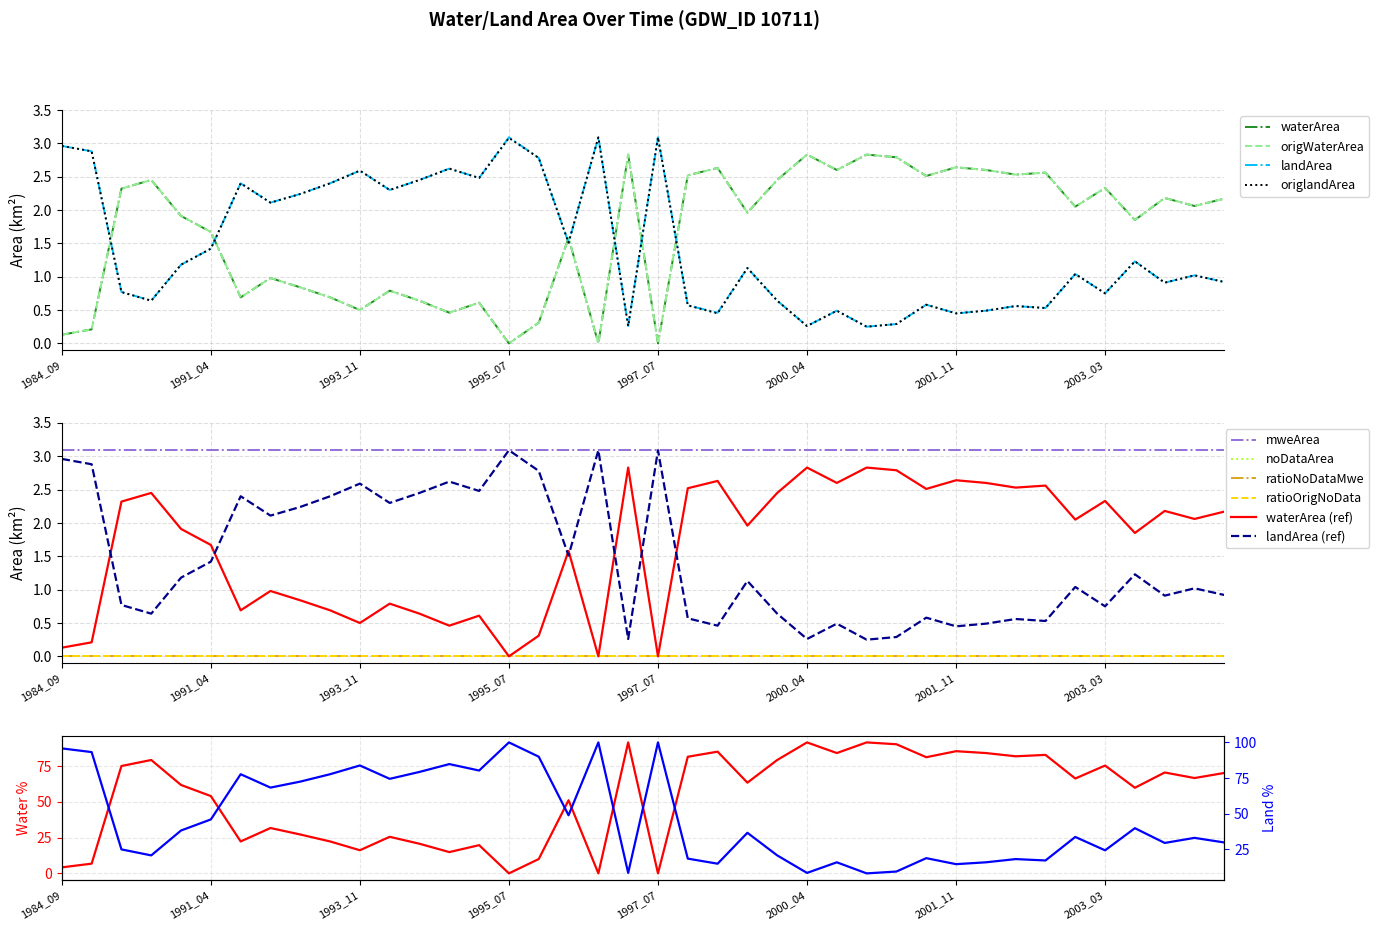

Reading left to right, transcribe all the data shown in this chart.

waterArea: 1984_09=0.1	1984_12=0.2	1987_01=2.3	1990_03=2.5	1990_10=1.9	1991_04=1.7	1991_12=0.7	1993_04=1.0	1993_09=0.8	1993_10=0.7	1993_11=0.5	1994_06=0.8	1994_09=0.6	1994_10=0.5	1995_02=0.6	1995_07=0.0	1995_09=0.3	1997_02=1.6	1997_04=0.0	1997_05=2.8	1997_07=0.0	1998_02=2.5	1998_05=2.6	1998_10=2.0	1999_12=2.5	2000_04=2.8	2001_01=2.6	2001_04=2.8	2001_09=2.8	2001_10=2.5	2001_11=2.6	2002_01=2.6	2002_02=2.5	2002_03=2.6	2002_11=2.0	2003_03=2.3	2003_12=1.9	2004_04=2.2	2004_06=2.1	2004_07=2.2
origWaterArea: 1984_09=0.1	1984_12=0.2	1987_01=2.3	1990_03=2.5	1990_10=1.9	1991_04=1.7	1991_12=0.7	1993_04=1.0	1993_09=0.8	1993_10=0.7	1993_11=0.5	1994_06=0.8	1994_09=0.6	1994_10=0.5	1995_02=0.6	1995_07=0.0	1995_09=0.3	1997_02=1.6	1997_04=0.0	1997_05=2.8	1997_07=0.0	1998_02=2.5	1998_05=2.6	1998_10=2.0	1999_12=2.5	2000_04=2.8	2001_01=2.6	2001_04=2.8	2001_09=2.8	2001_10=2.5	2001_11=2.6	2002_01=2.6	2002_02=2.5	2002_03=2.6	2002_11=2.0	2003_03=2.3	2003_12=1.9	2004_04=2.2	2004_06=2.1	2004_07=2.2
landArea: 1984_09=3.0	1984_12=2.9	1987_01=0.8	1990_03=0.6	1990_10=1.2	1991_04=1.4	1991_12=2.4	1993_04=2.1	1993_09=2.2	1993_10=2.4	1993_11=2.6	1994_06=2.3	1994_09=2.5	1994_10=2.6	1995_02=2.5	1995_07=3.1	1995_09=2.8	1997_02=1.5	1997_04=3.1	1997_05=0.3	1997_07=3.1	1998_02=0.6	1998_05=0.5	1998_10=1.1	1999_12=0.6	2000_04=0.3	2001_01=0.5	2001_04=0.2	2001_09=0.3	2001_10=0.6	2001_11=0.5	2002_01=0.5	2002_02=0.6	2002_03=0.5	2002_11=1.0	2003_03=0.8	2003_12=1.2	2004_04=0.9	2004_06=1.0	2004_07=0.9
origlandArea: 1984_09=3.0	1984_12=2.9	1987_01=0.8	1990_03=0.6	1990_10=1.2	1991_04=1.4	1991_12=2.4	1993_04=2.1	1993_09=2.2	1993_10=2.4	1993_11=2.6	1994_06=2.3	1994_09=2.5	1994_10=2.6	1995_02=2.5	1995_07=3.1	1995_09=2.8	1997_02=1.5	1997_04=3.1	1997_05=0.3	1997_07=3.1	1998_02=0.6	1998_05=0.5	1998_10=1.1	1999_12=0.6	2000_04=0.3	2001_01=0.5	2001_04=0.2	2001_09=0.3	2001_10=0.6	2001_11=0.5	2002_01=0.5	2002_02=0.6	2002_03=0.5	2002_11=1.0	2003_03=0.8	2003_12=1.2	2004_04=0.9	2004_06=1.0	2004_07=0.9